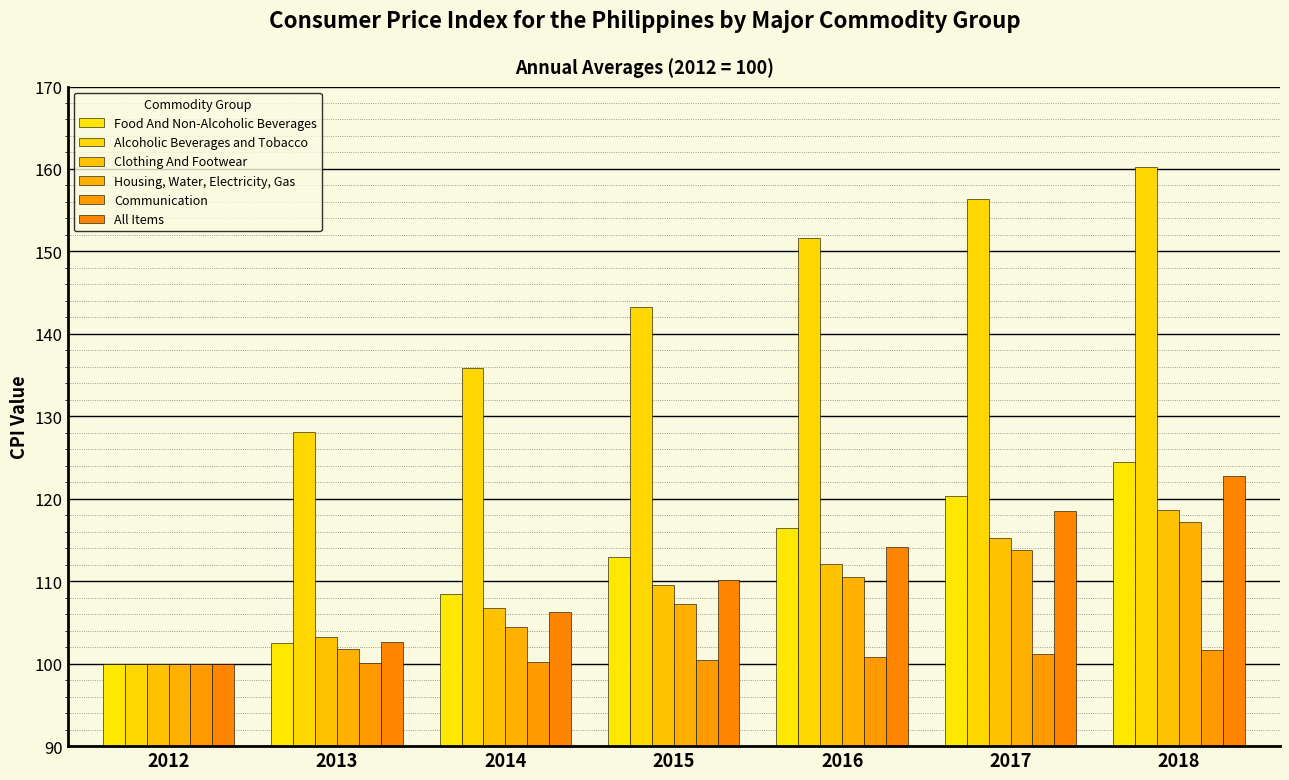

Is it true that Housing, Water, Electricity, Gas equals 50.6 at 2013?

False